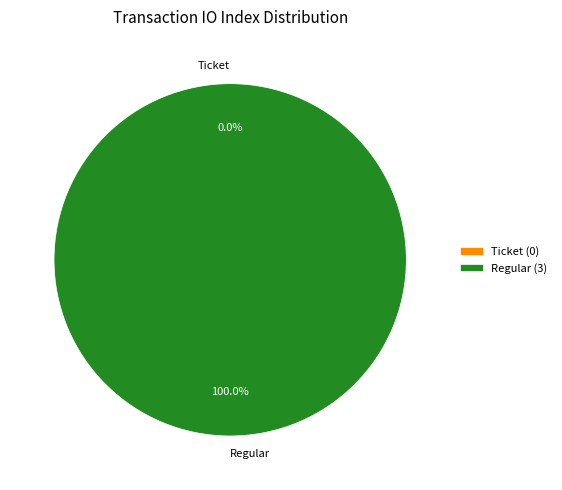

What percentage is the Regular (index 3) slice, to the nearest percent?

100%